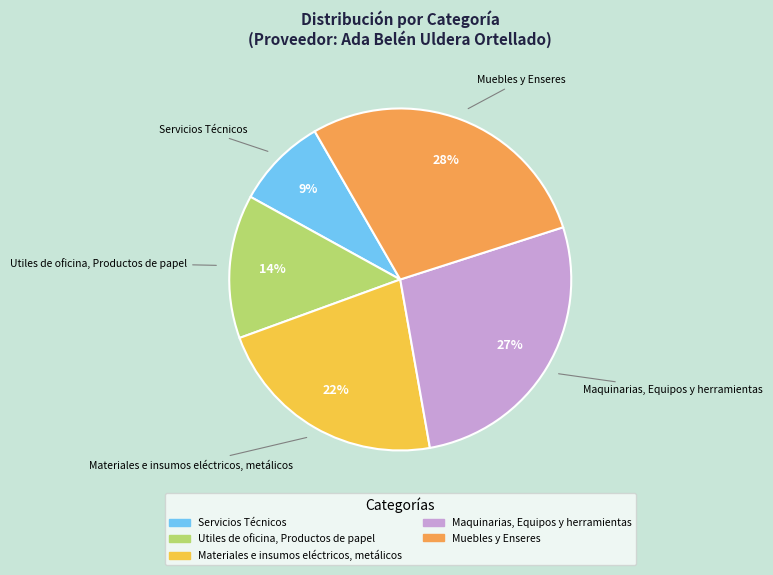

Which has a higher value, Muebles y Enseres or Maquinarias, Equipos y herramientas?

Muebles y Enseres